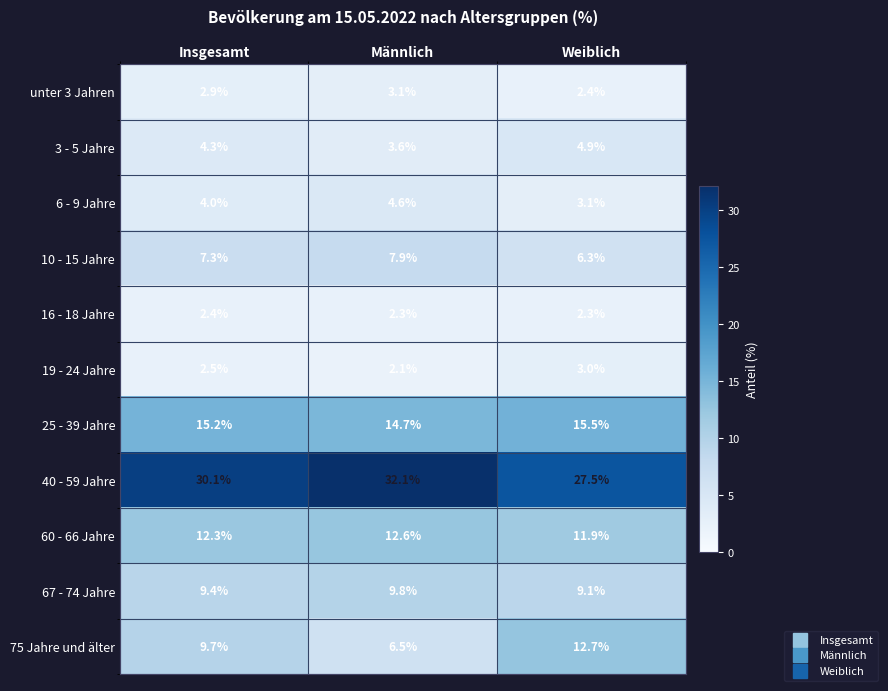

At which label is 40 - 59 Jahre closest to 29?

Insgesamt